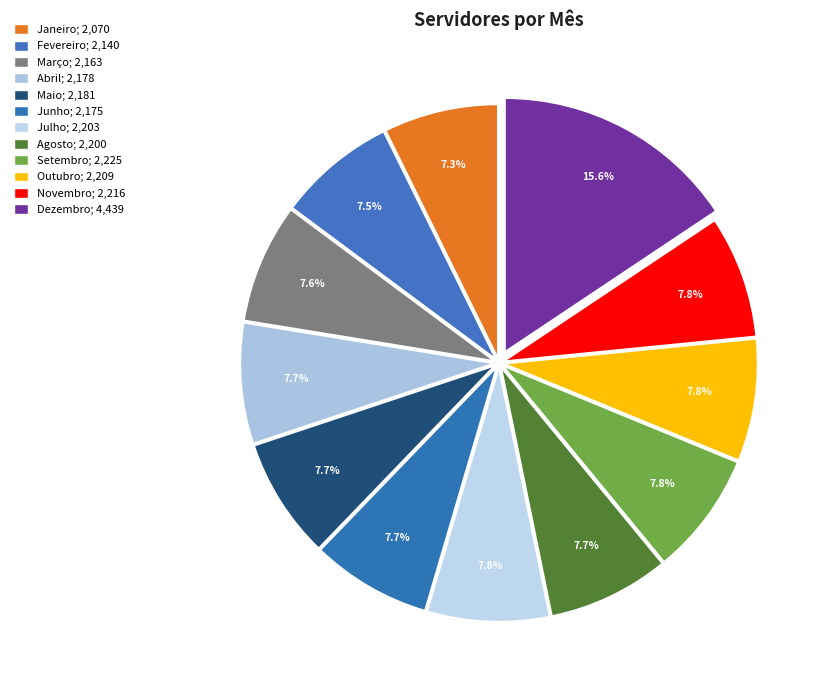

Does any single category account for the majority?

No